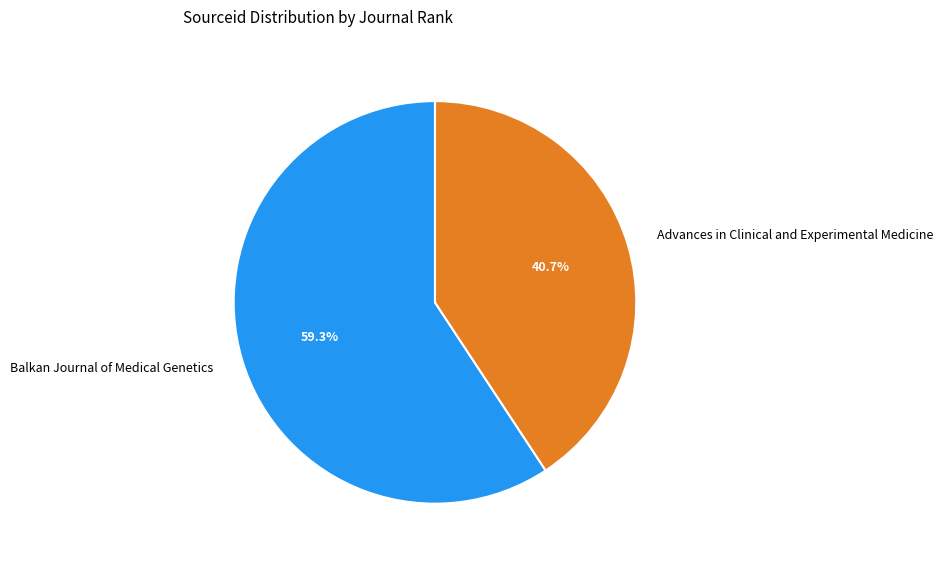

Rank the categories by value from highest to lowest.

Balkan Journal of Medical Genetics, Advances in Clinical and Experimental Medicine